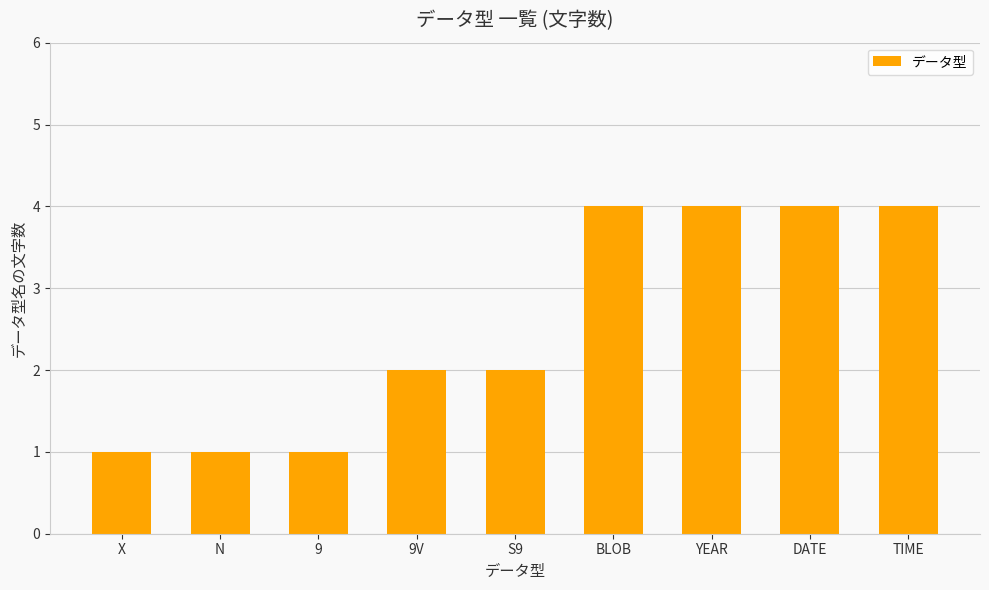

What is the sum of the values at BLOB and DATE?

8